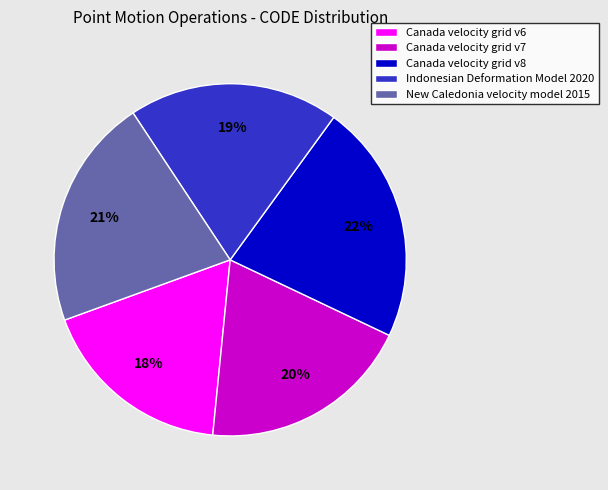

Is Canada velocity grid v8 the majority of the pie?

No